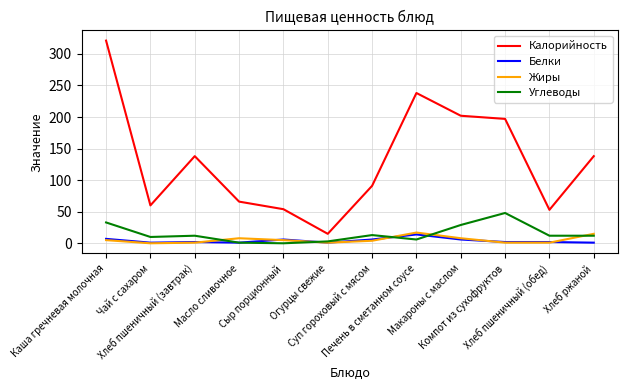

True or false: Калорийность has a value of 53 at Хлеб пшеничный (обед).

True